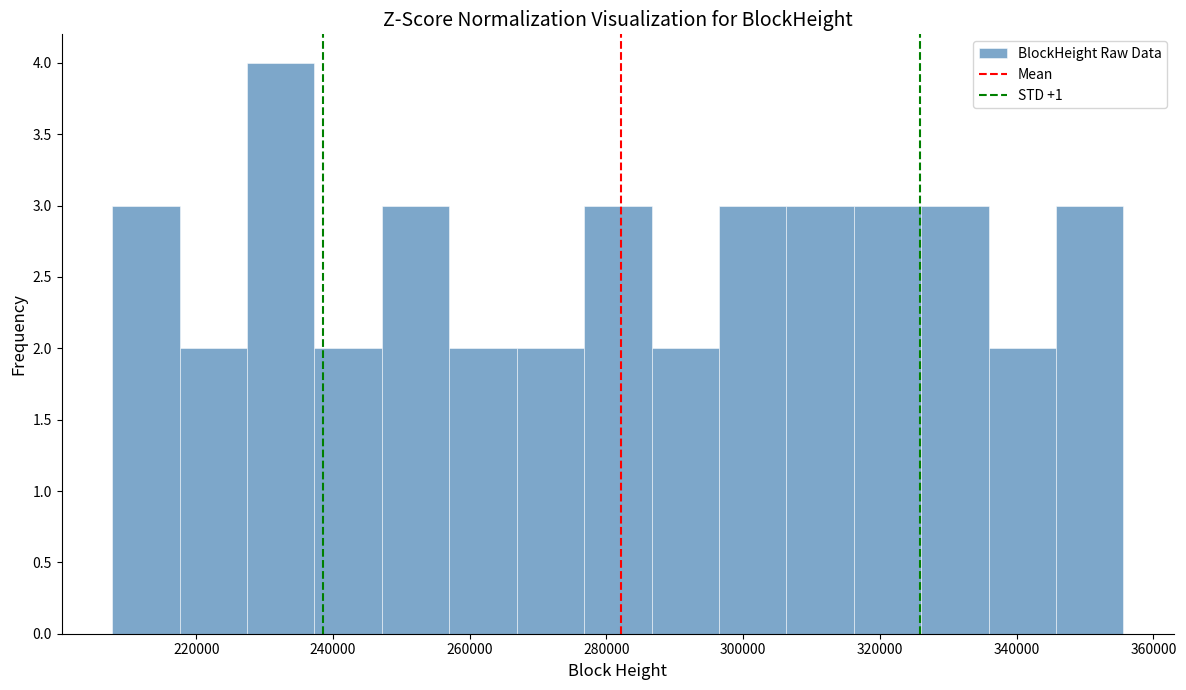

How tall is the bar that spans 296000 to 306000 on the x-axis? Neither the bar edges nor the heights are printed on the chart, so give them approximately, as read against the axes.

3